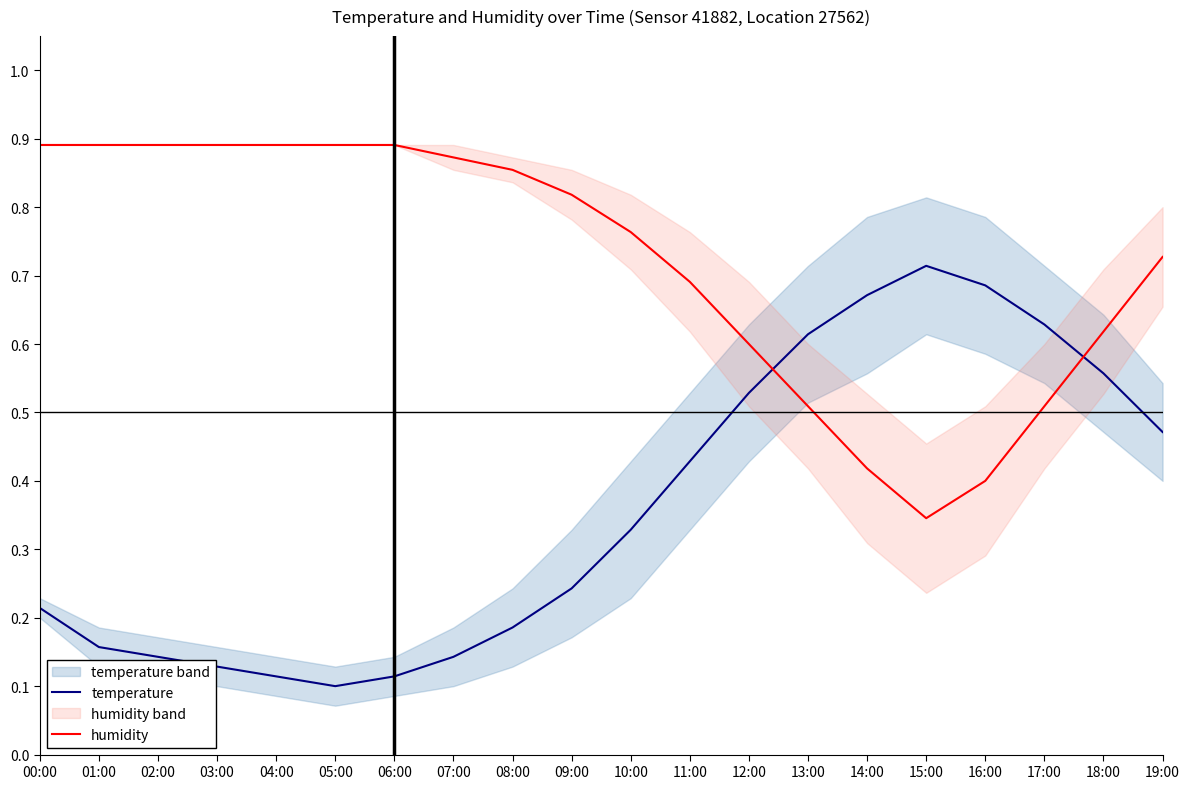

After their last crossing, which series has the higher values: humidity or temperature?

humidity